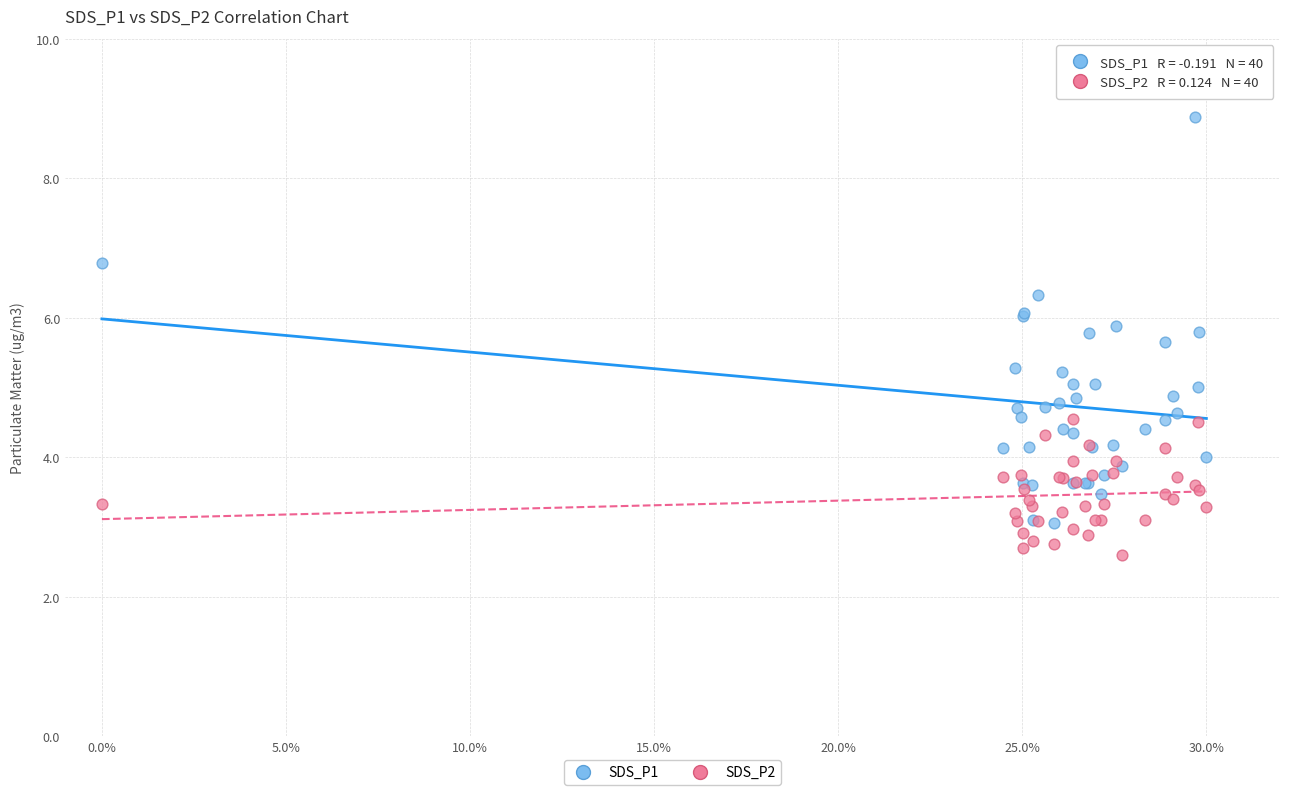

Which series contains the lowest Y value?

SDS_P2